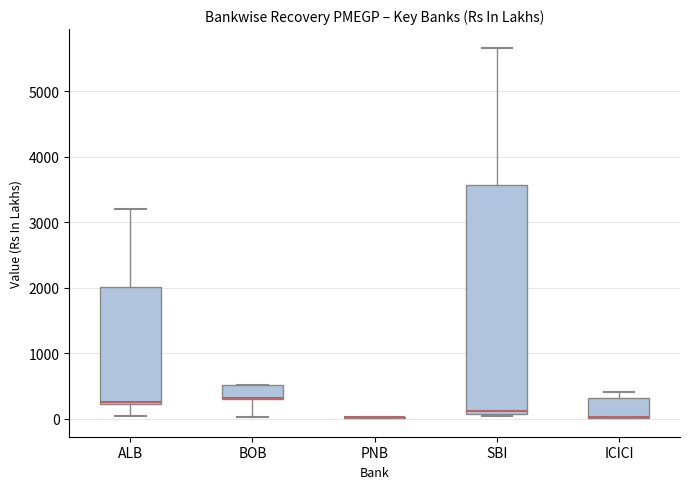

Reading left to right, read every box against the y-axis: the position of its median line, the range the box covers, and the ends of its whiskers. The values are not printed on the chart, so give them approximately, as read against the axis.

ALB: median 300, box 200 to 2000, whiskers 0 to 3200
BOB: median 300 (drawn on the box's lower edge), box 300 to 500, whiskers 0 to 500
PNB: box collapsed to a line at 0, whiskers 0 to 0
SBI: median 100 (just above the box's lower edge), box 100 to 3600, whiskers 0 to 5700
ICICI: median 0 (drawn on the box's lower edge), box 0 to 300, whiskers 0 to 400